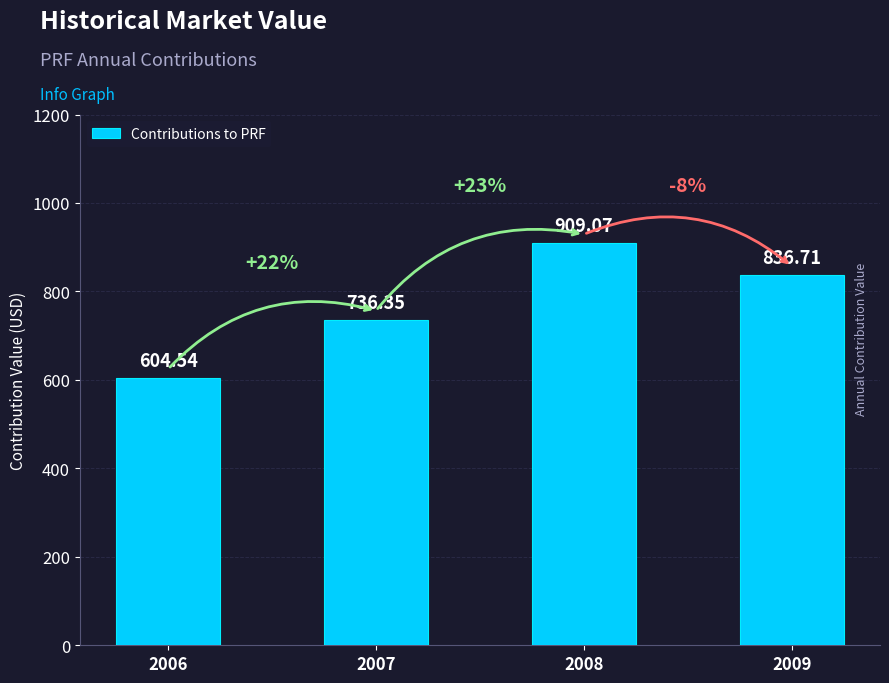

Which category has the lowest value across all series?

2006